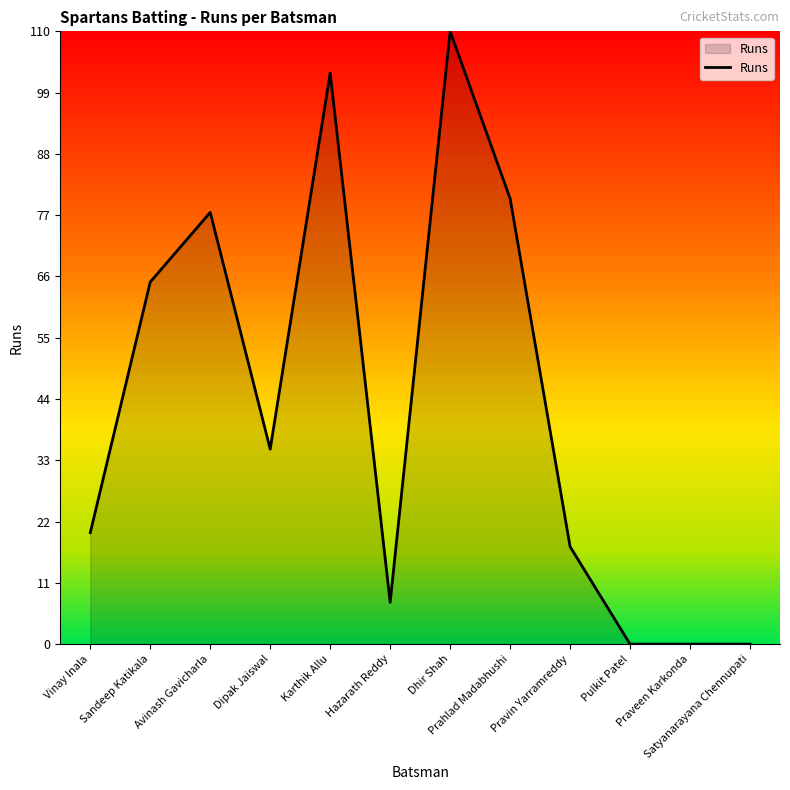

What position from the left is Pulkit Patel?

10